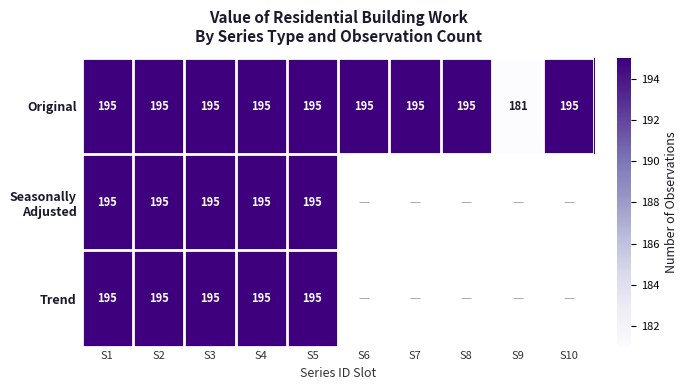

At how many categories does at least one series exceed 181?

9